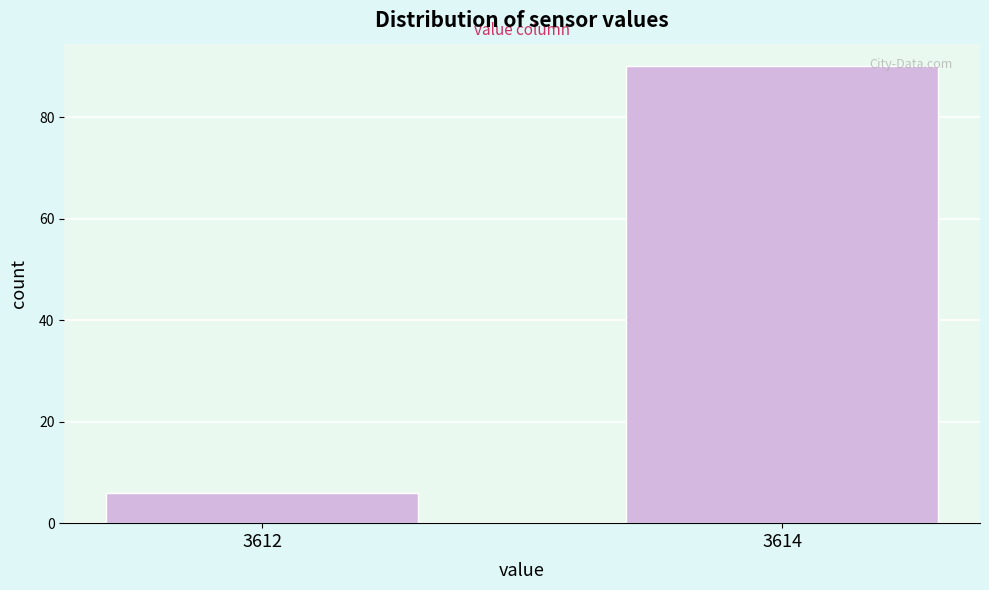

Reading left to right, extract all data points from this chart.

6	90